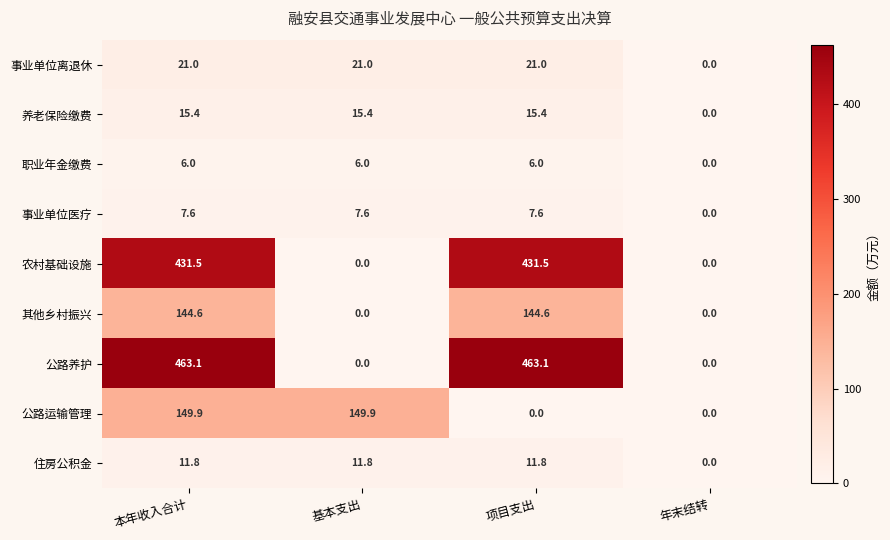

Which series has the widest spread of values?

公路养护